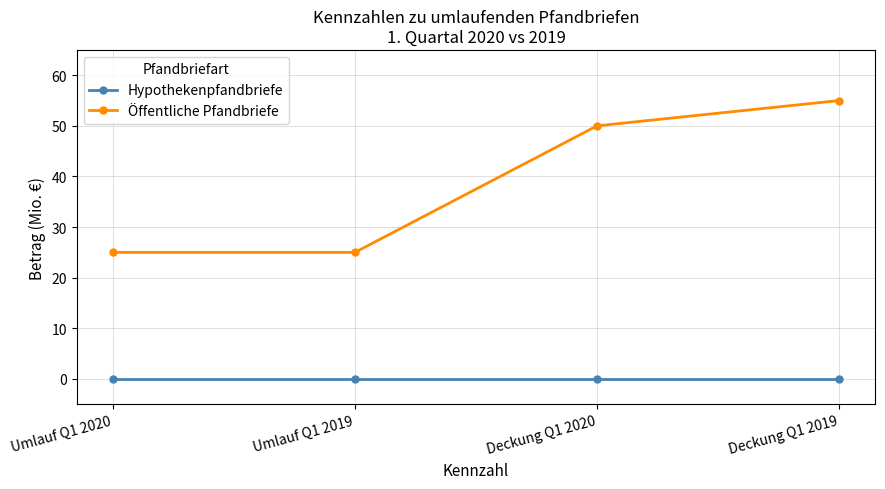

What is the total value across all series at Deckung Q1 2019?

55